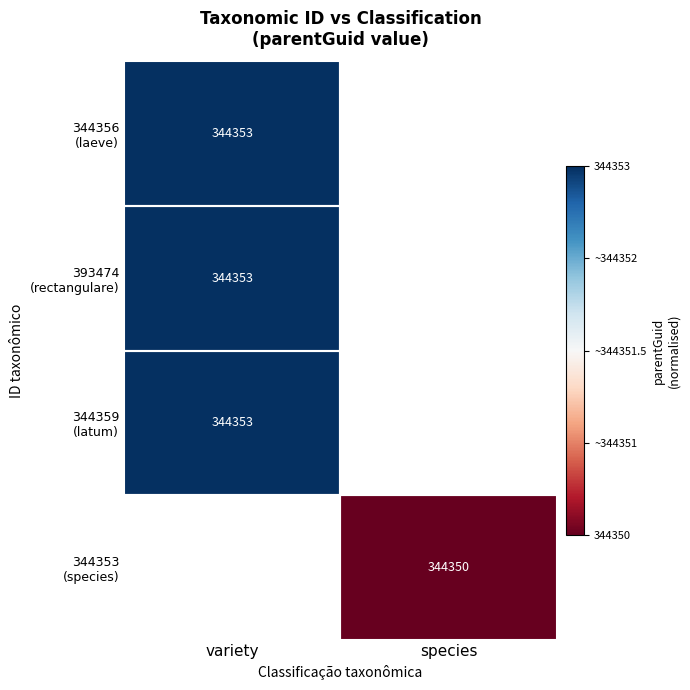

List the series in order of their overall mean, lowest first.

344356 (laeve), 393474 (rectangulare), 344359 (latum), 344353 (species)